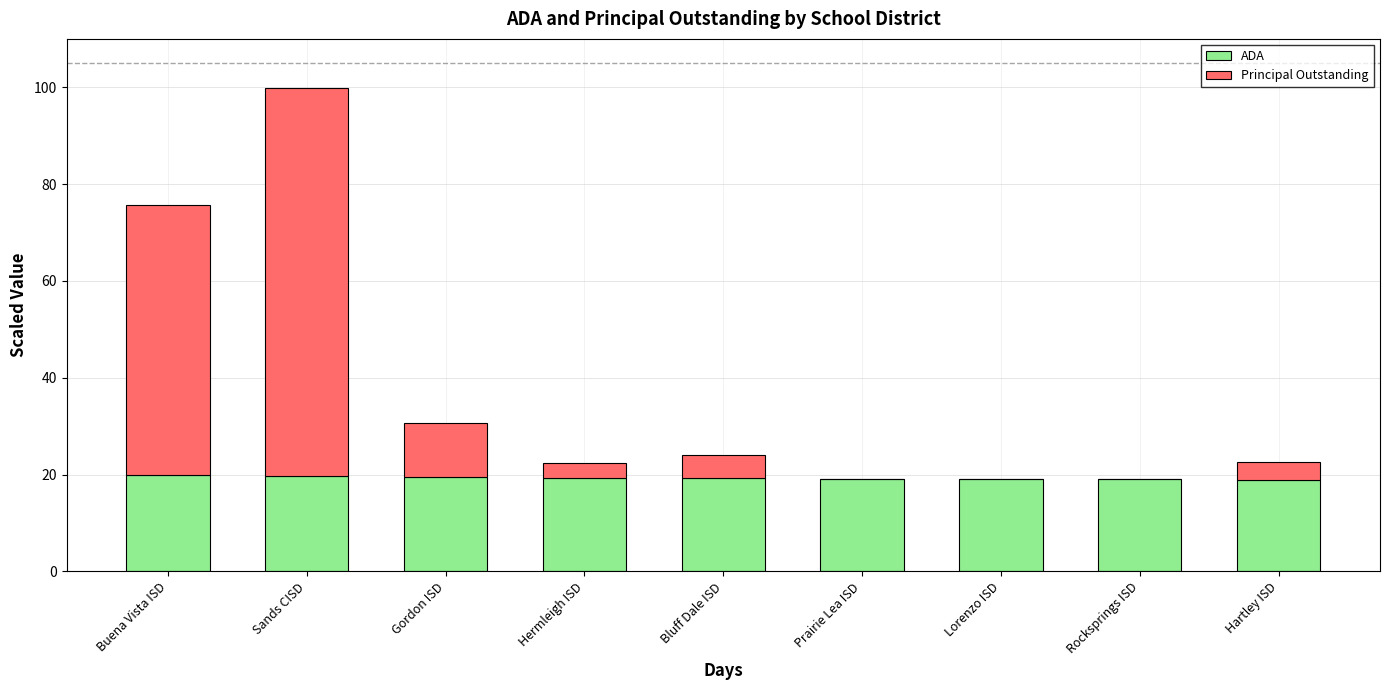

At which category is the sum across all series the highest?

Sands CISD